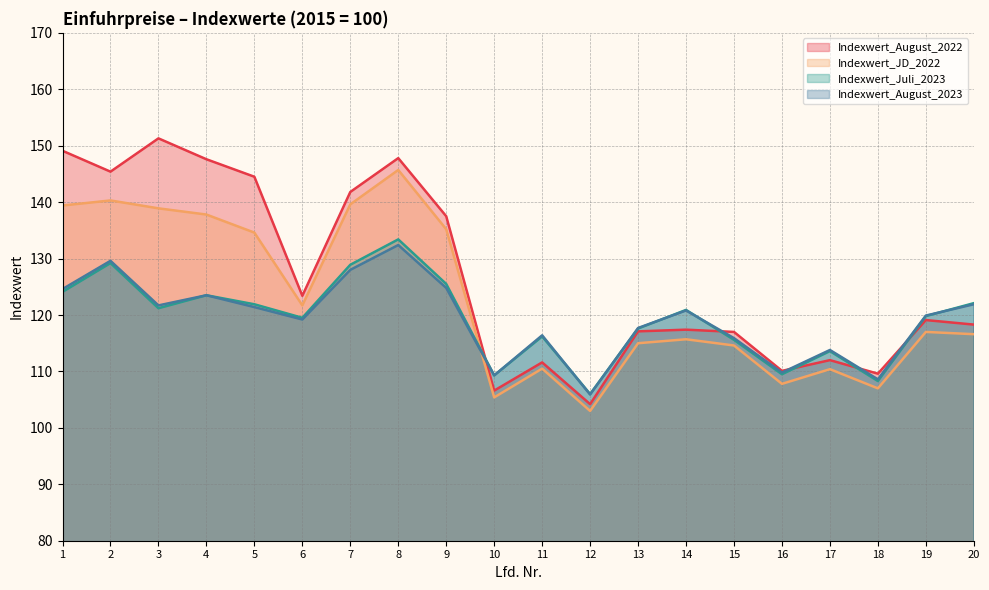

Reading right to left, extract all data points from this chart.

Indexwert_August_2022: 20=118.3	19=119.1	18=109.6	17=112.0	16=110.1	15=117.0	14=117.4	13=117.1	12=104.2	11=111.6	10=106.6	9=137.5	8=147.8	7=141.8	6=123.4	5=144.5	4=147.6	3=151.3	2=145.4	1=149.1
Indexwert_JD_2022: 20=116.6	19=117.0	18=107.0	17=110.4	16=107.8	15=114.6	14=115.7	13=115.0	12=103.0	11=110.5	10=105.4	9=135.2	8=145.7	7=139.6	6=121.7	5=134.6	4=137.8	3=138.9	2=140.3	1=139.4
Indexwert_Juli_2023: 20=122.1	19=119.8	18=108.3	17=113.6	16=109.5	15=115.6	14=120.9	13=117.6	12=106.0	11=116.2	10=109.3	9=125.5	8=133.4	7=128.9	6=119.5	5=121.9	4=123.5	3=121.2	2=129.2	1=124.1
Indexwert_August_2023: 20=121.9	19=119.9	18=108.6	17=113.8	16=109.8	15=115.9	14=120.8	13=117.7	12=105.9	11=116.4	10=109.3	9=124.8	8=132.4	7=128.0	6=119.2	5=121.4	4=123.5	3=121.7	2=129.6	1=124.6